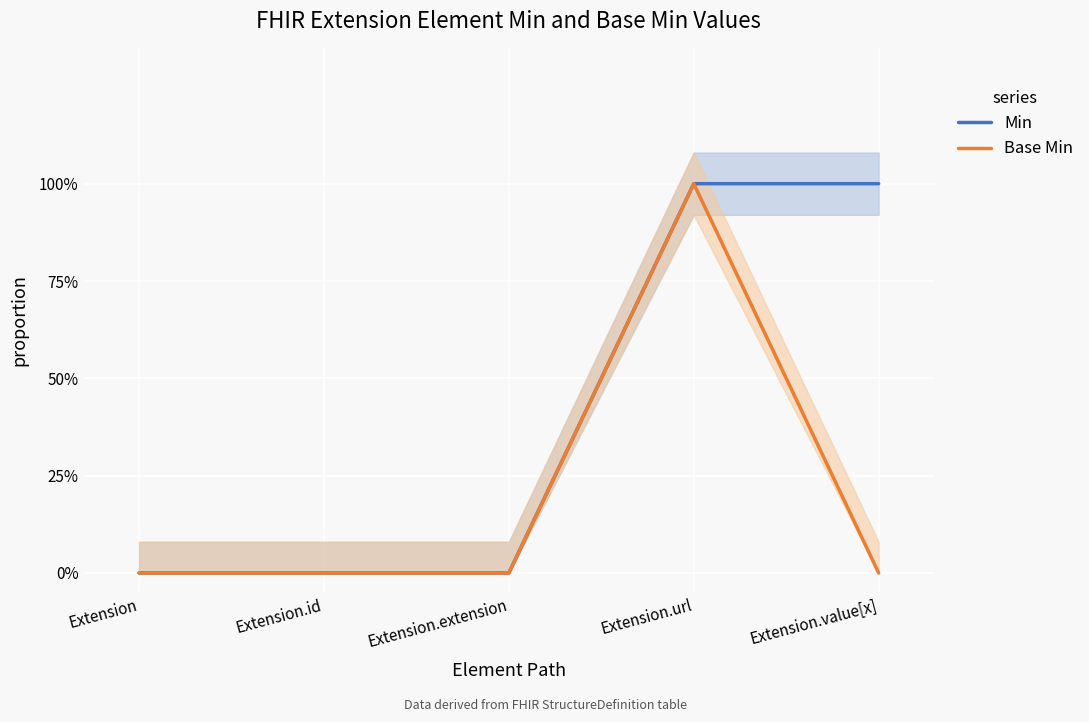

Reading right to left, list all the values displayed in this chart.

Min: Extension.value[x]=1	Extension.url=1	Extension.extension=0	Extension.id=0	Extension=0
Base Min: Extension.value[x]=0	Extension.url=1	Extension.extension=0	Extension.id=0	Extension=0